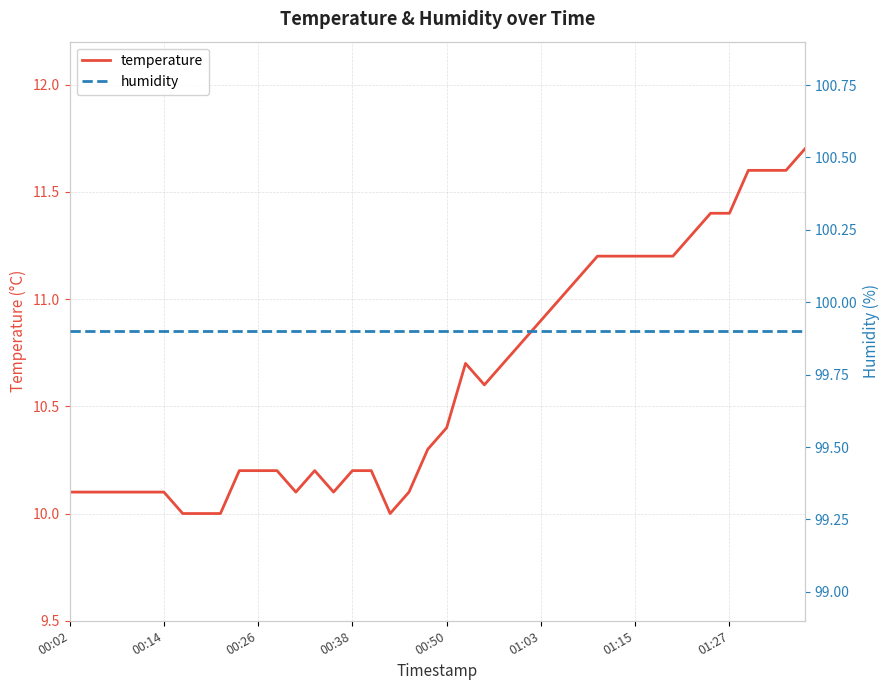

At 37, list the series in order from largest to smallest.

humidity, temperature